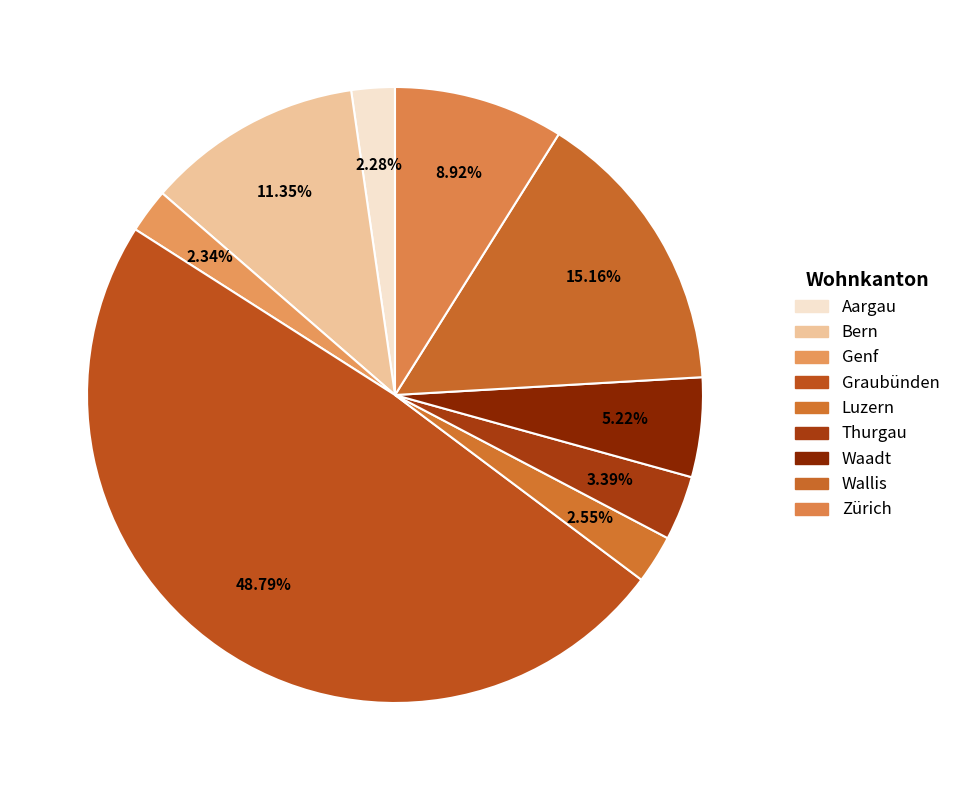

The Wallis slice represents 25% of the pie. True or false?

False